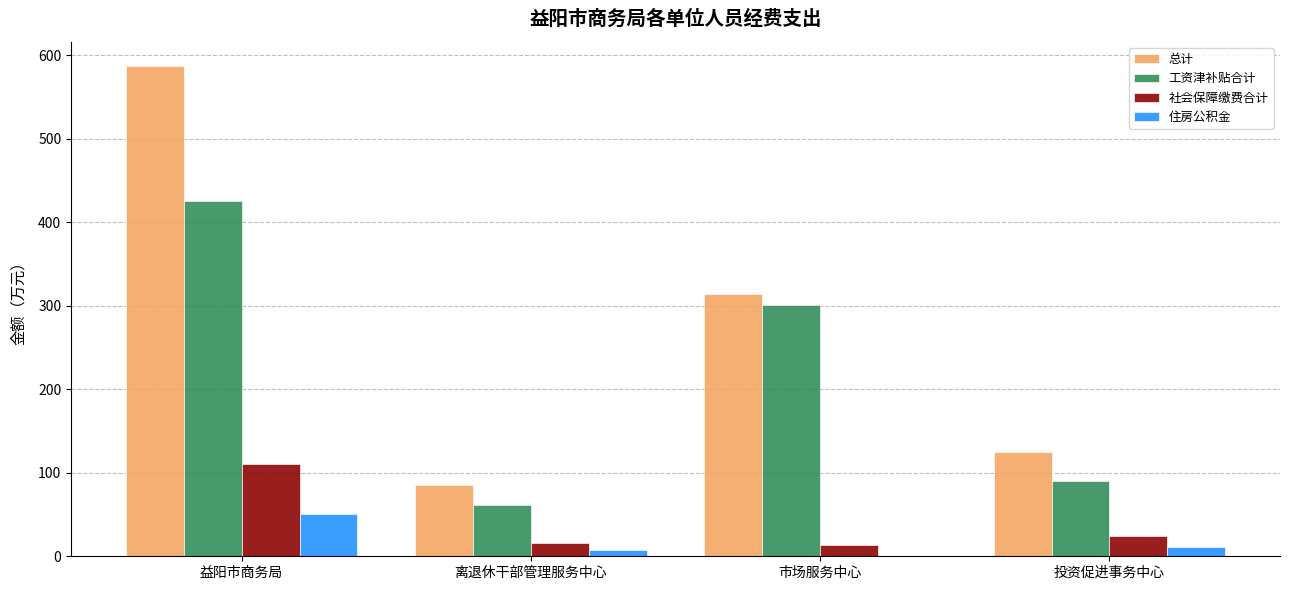

The 住房公积金 series shows 50.9 at 益阳市商务局. True or false?

True